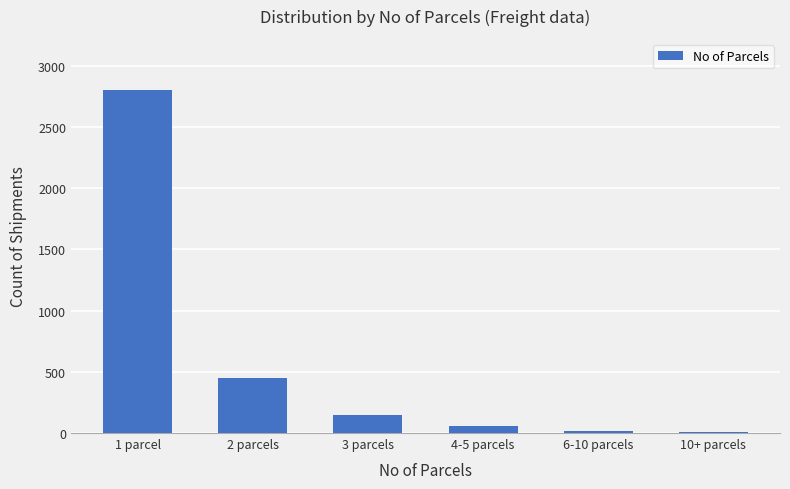

At which category does the chart reach its peak across all series?

1 parcel